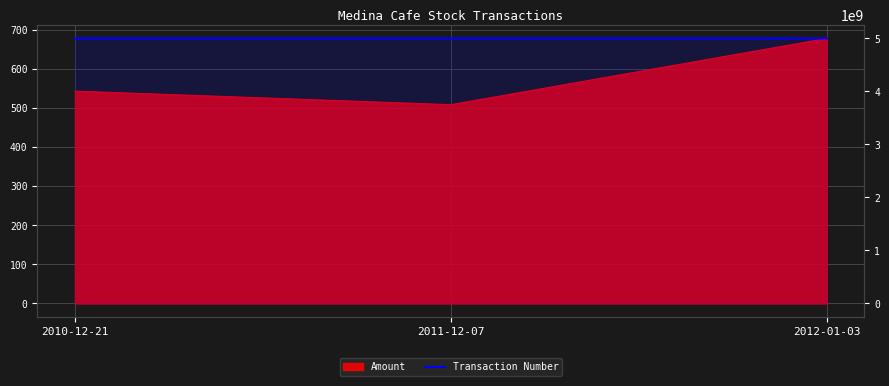

How many values are below 5000170505?

1